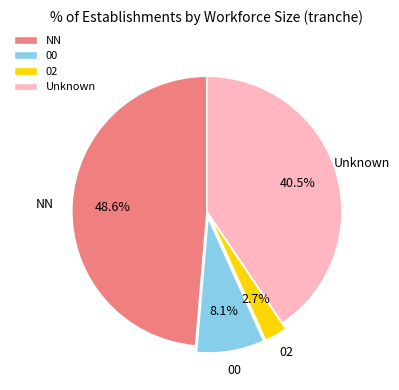

Count the number of slices in the pie.

4